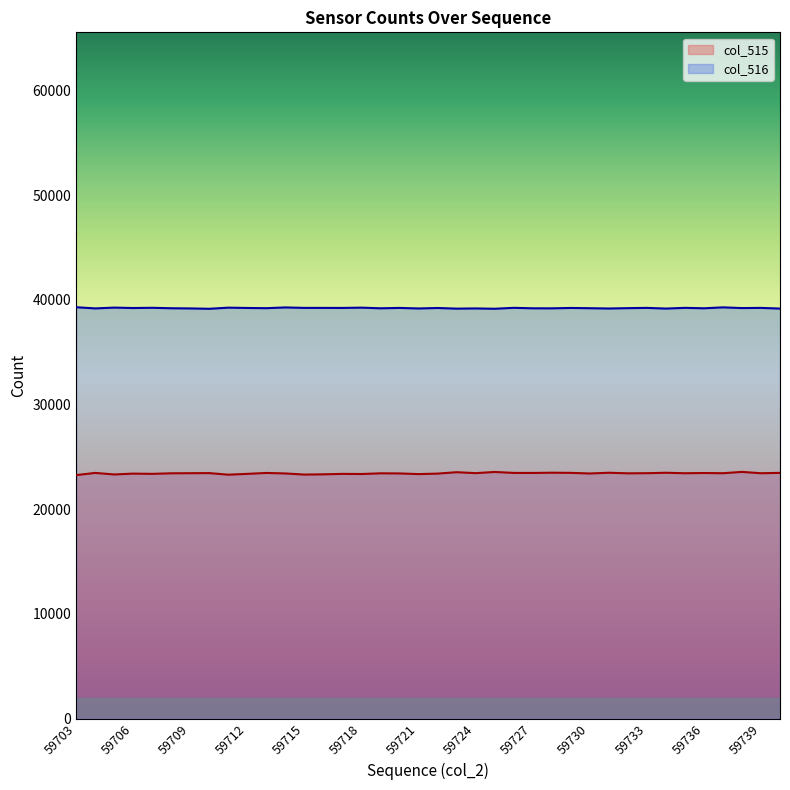

What are all the series names shown in the legend?

col_515, col_516